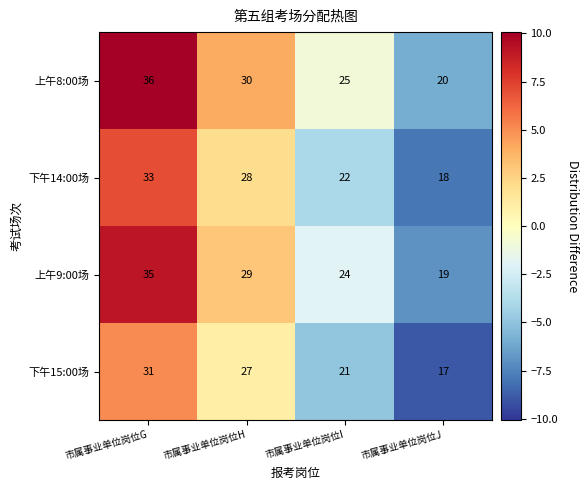

The value of 下午14:00场 at 市属事业单位岗位G is 33. True or false?

True